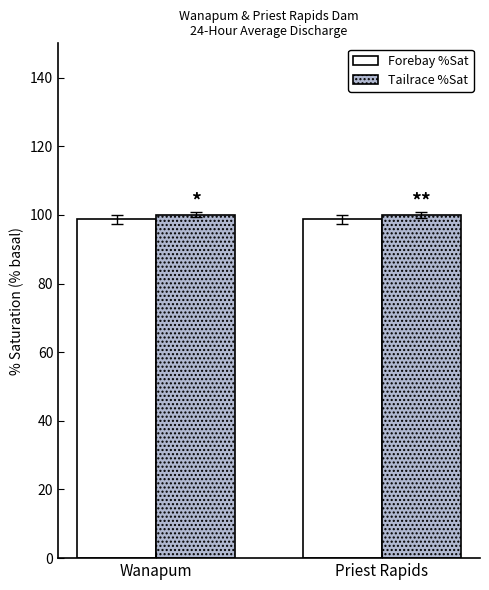

What is the value of the Tailrace %Sat bar at the 1st from the left?

100.1